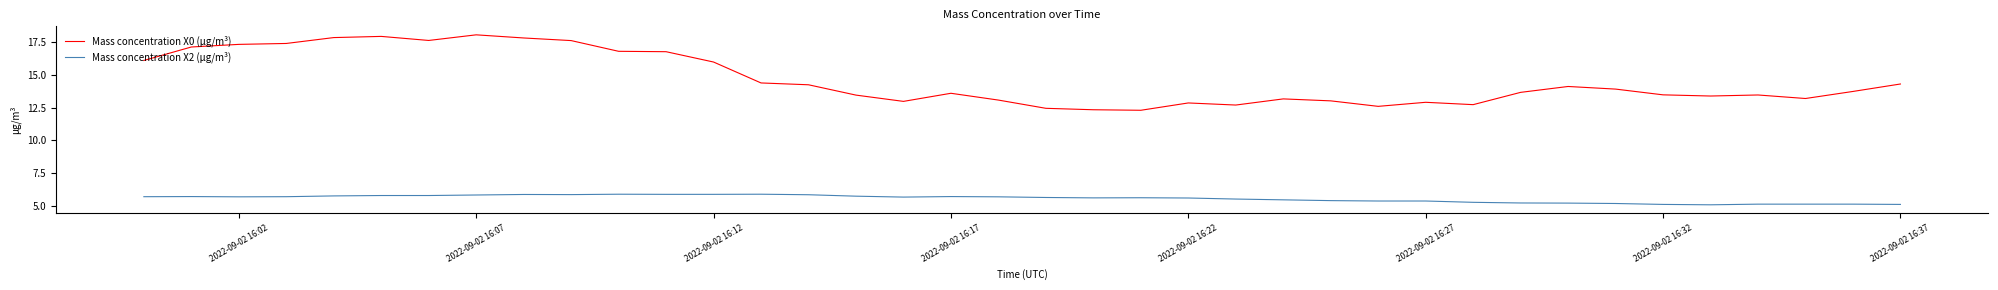

Which series has the widest spread of values?

Mass concentration X0 (μg/m³)